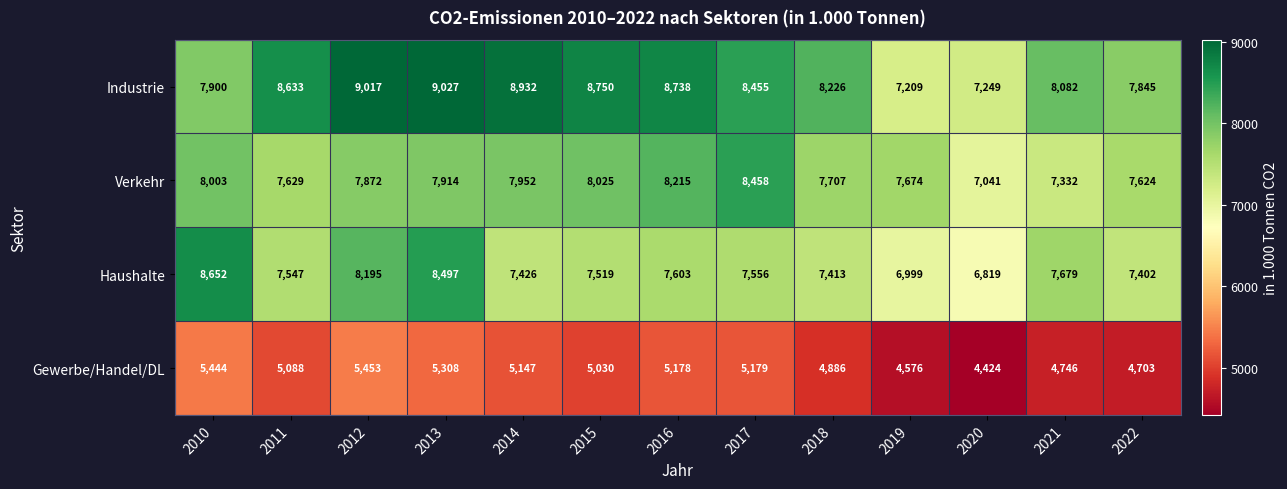

What is the spread (max minus min) of values at 2019?

3098